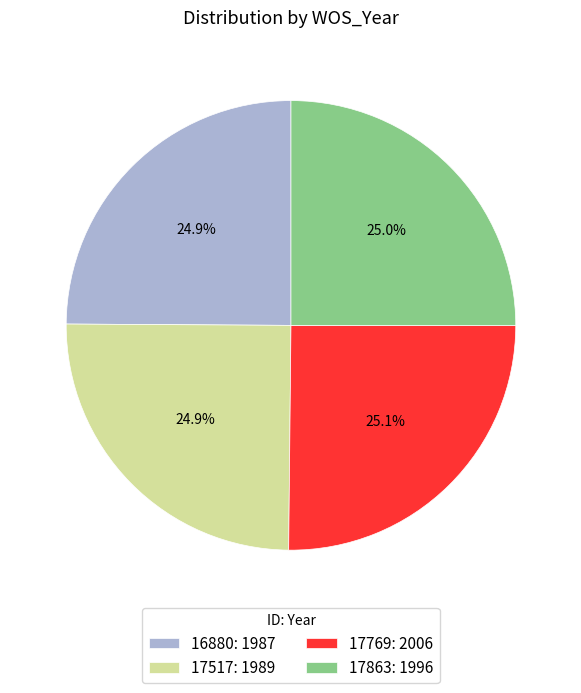

Is it true that 17863 is 25% of the pie?

True